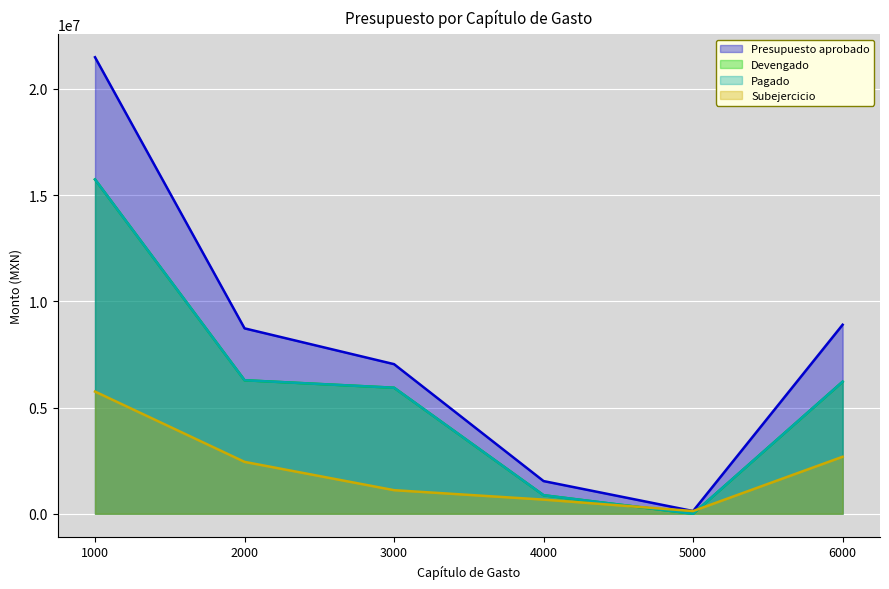

Where is the first local minimum for Presupuesto aprobado?

5000